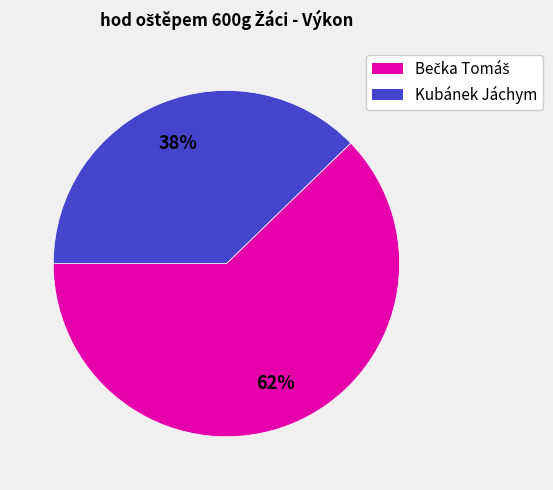

To the nearest percent, what portion does Kubánek Jáchym represent?

38%